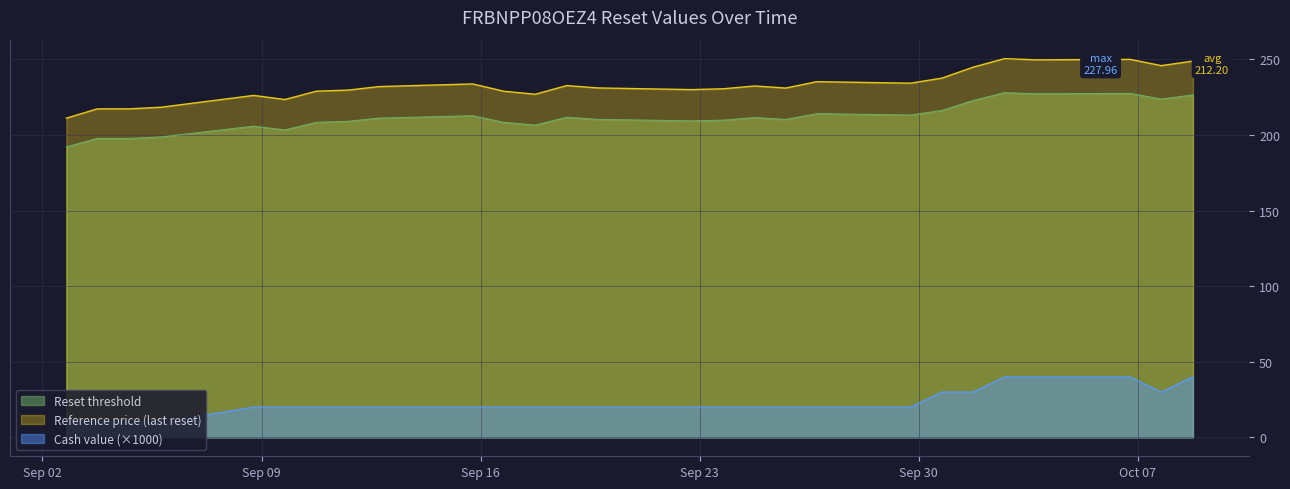

Which series has the largest total across all categories?

Reference price (last reset)